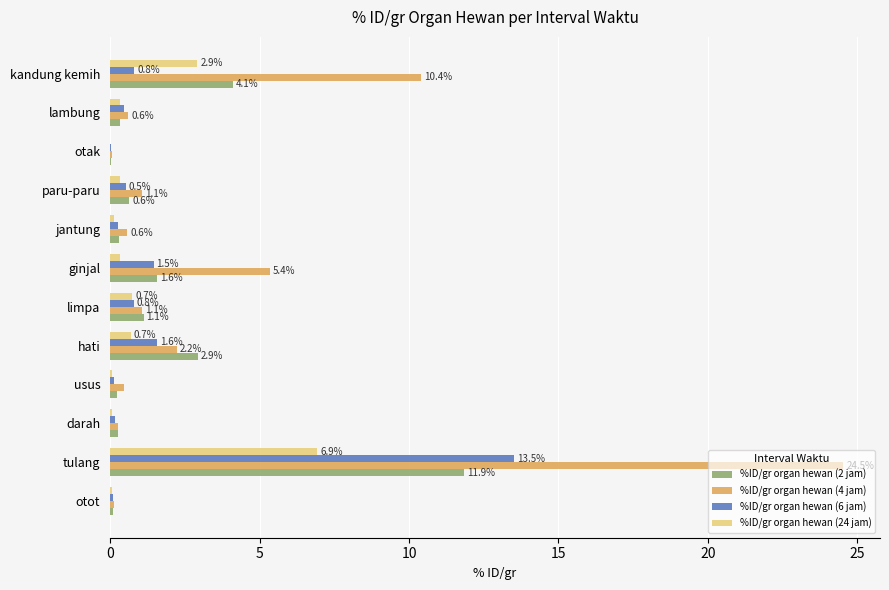

Which series changed the most between usus and kandung kemih?

%ID/gr organ hewan (4 jam)